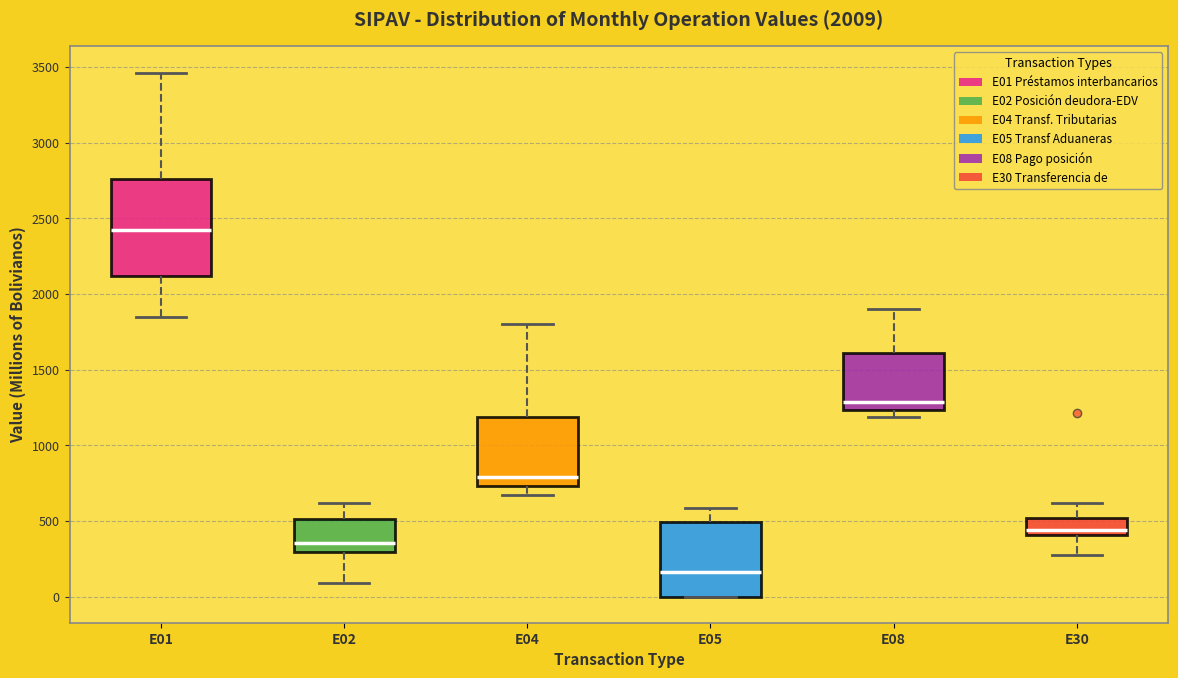

Which box's median line is the lowest?

E05